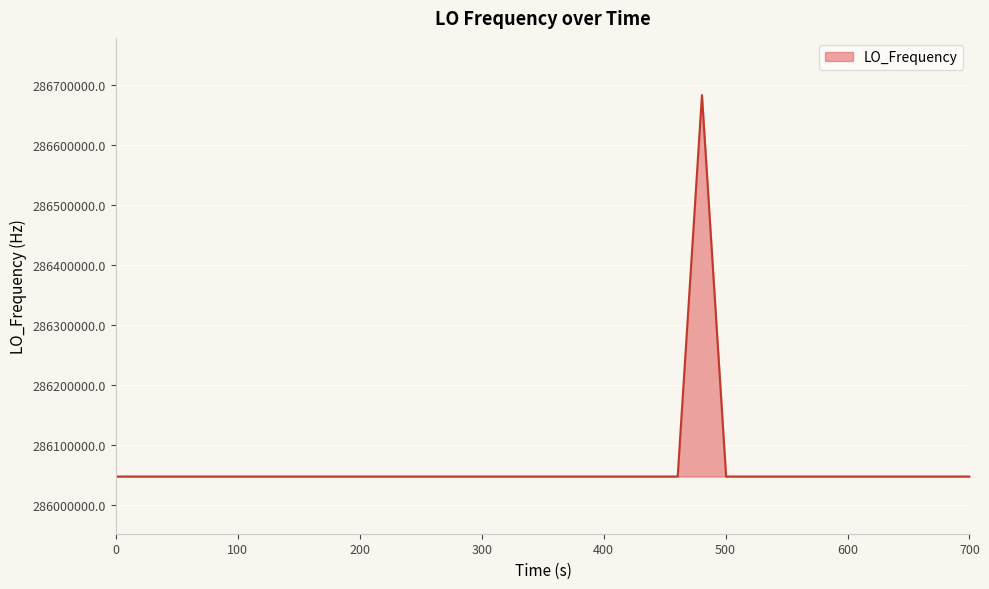

What is the difference between the maximum and minimum values?

635705.6